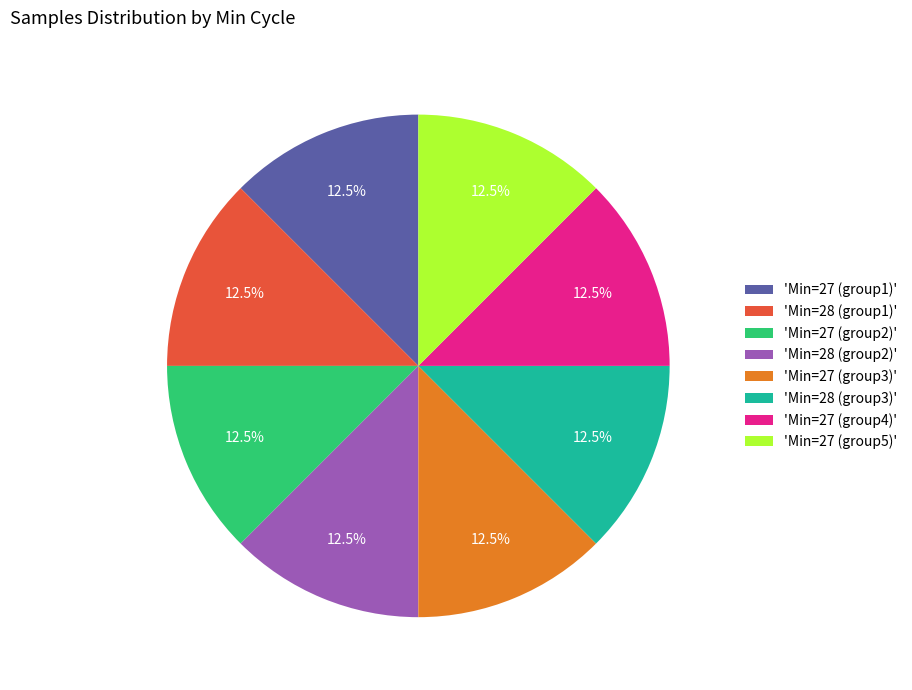

How many slices are in this pie chart?

8